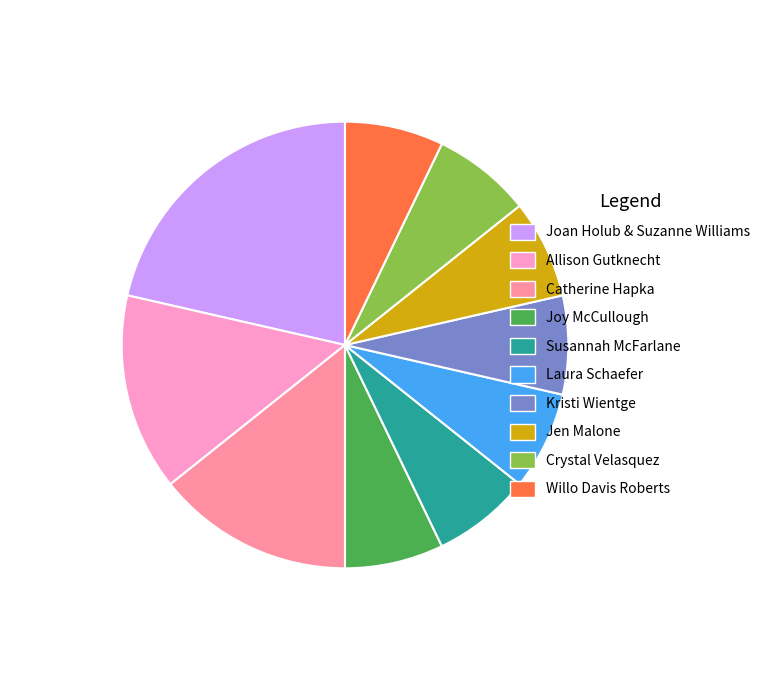

What is the ratio of the value at Susannah McFarlane to the value at Laura Schaefer?

1.0